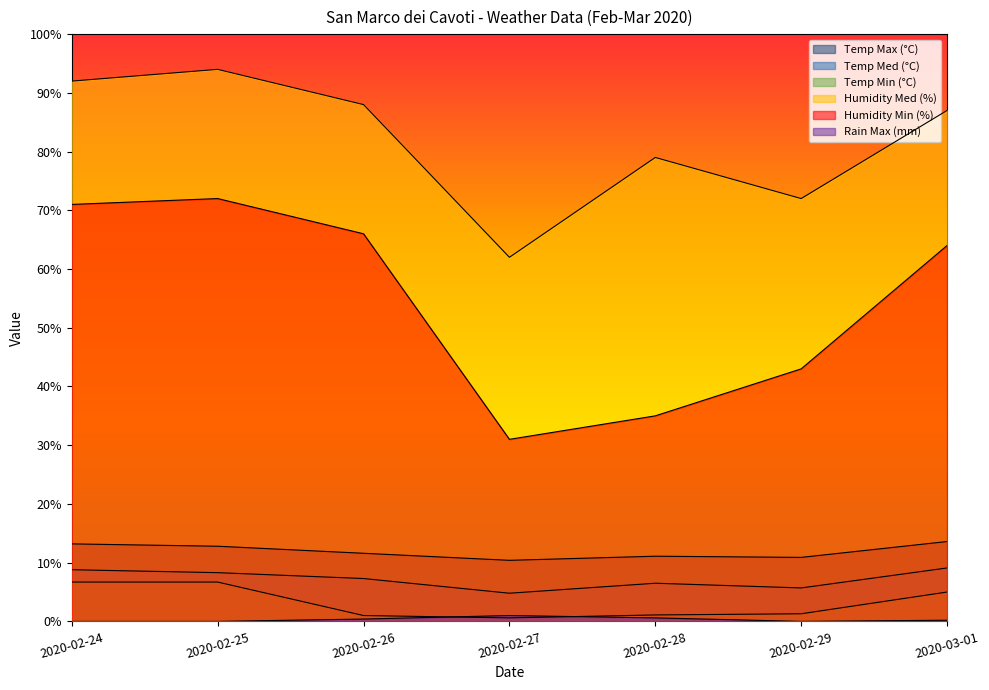

What is the average value of the Humidity Min (%) series?

54.6